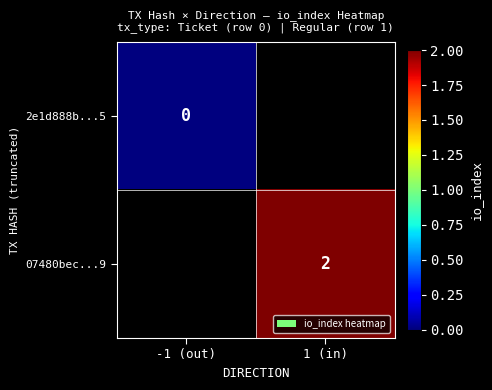

How many data points does each series have?

2